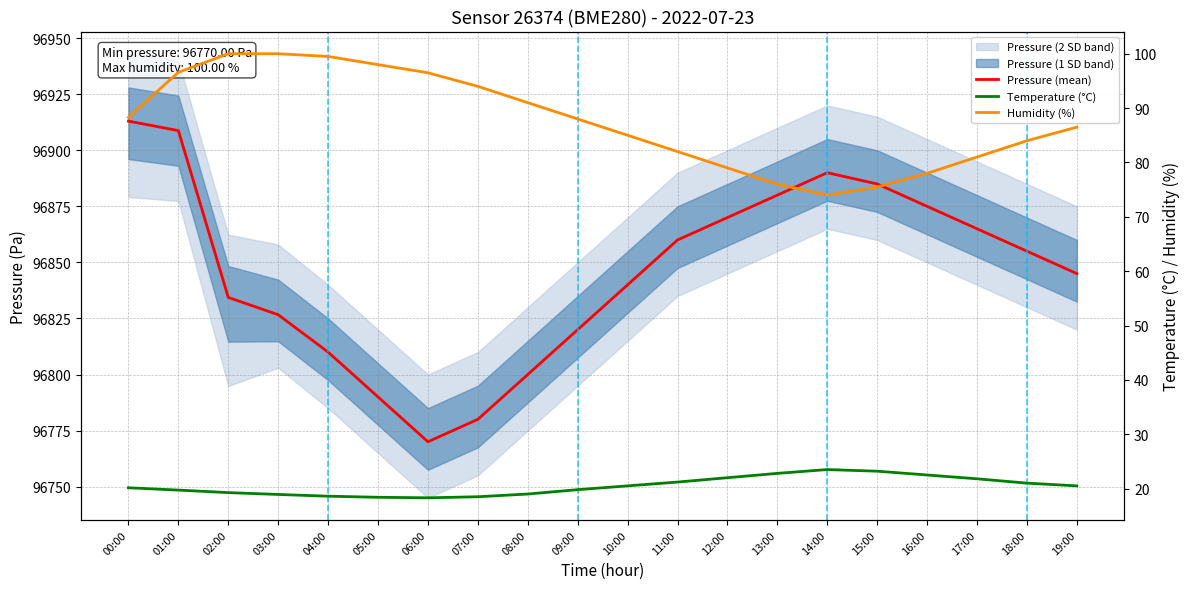

True or false: Humidity (%) and Pressure (mean) intersect in this chart.

False